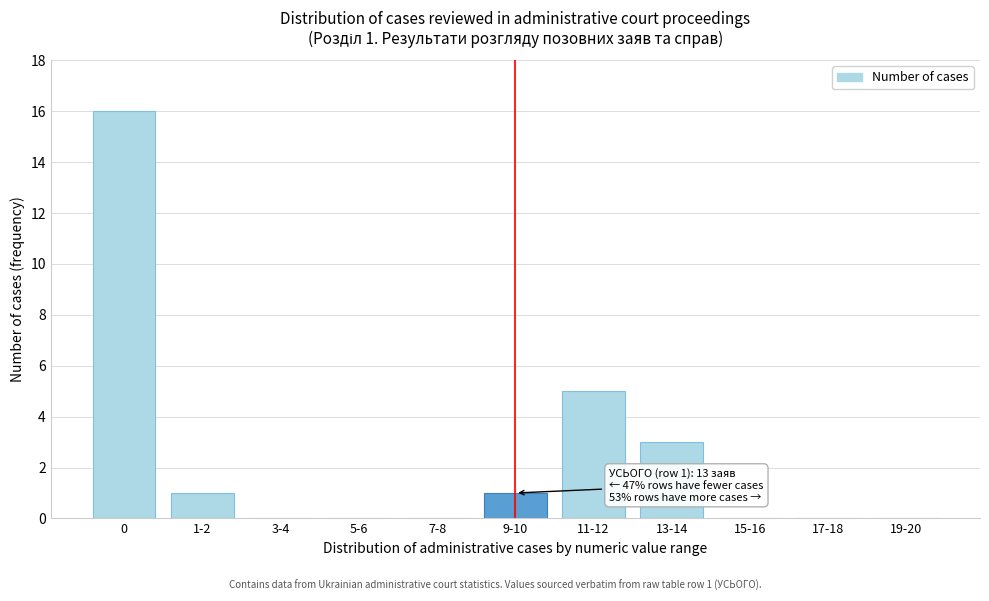

Reading left to right, transcribe all the data shown in this chart.

0=16	1-2=1	3-4=0	5-6=0	7-8=0	9-10=1	11-12=5	13-14=3	15-16=0	17-18=0	19-20=0